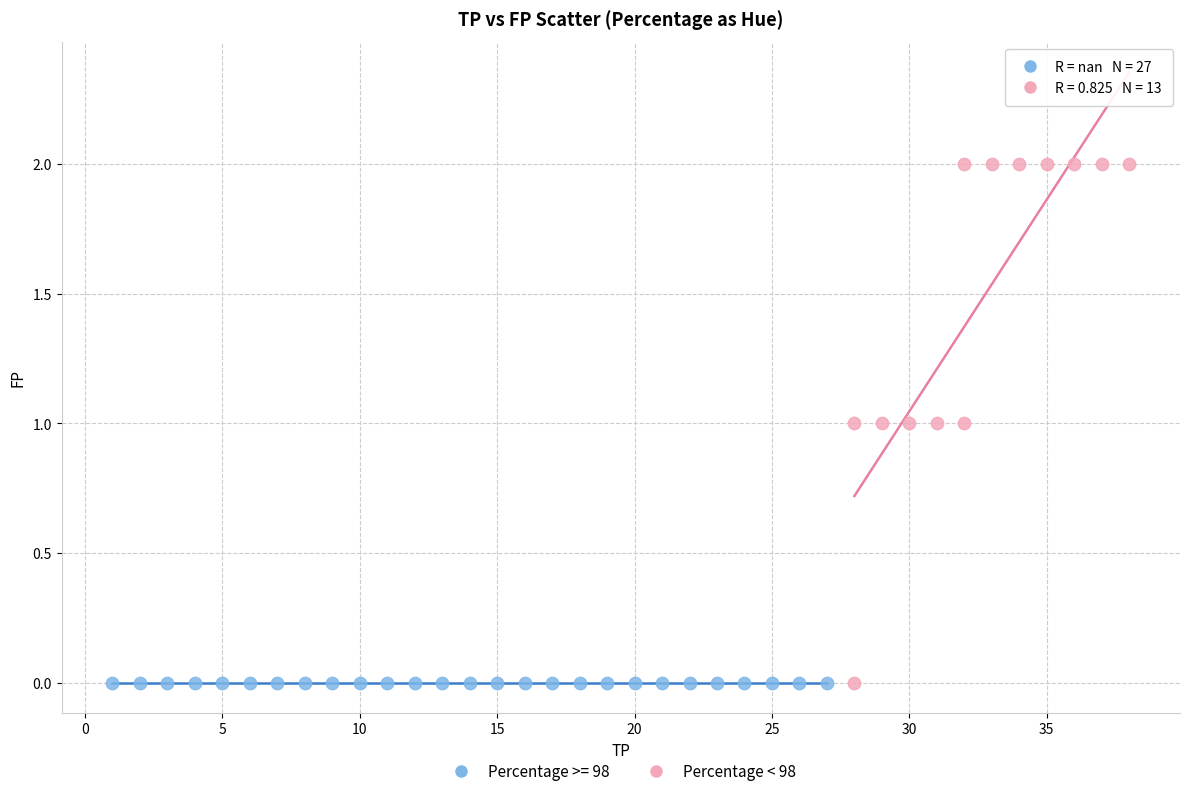

What are all the series names shown in the legend?

Percentage >= 98, Percentage < 98